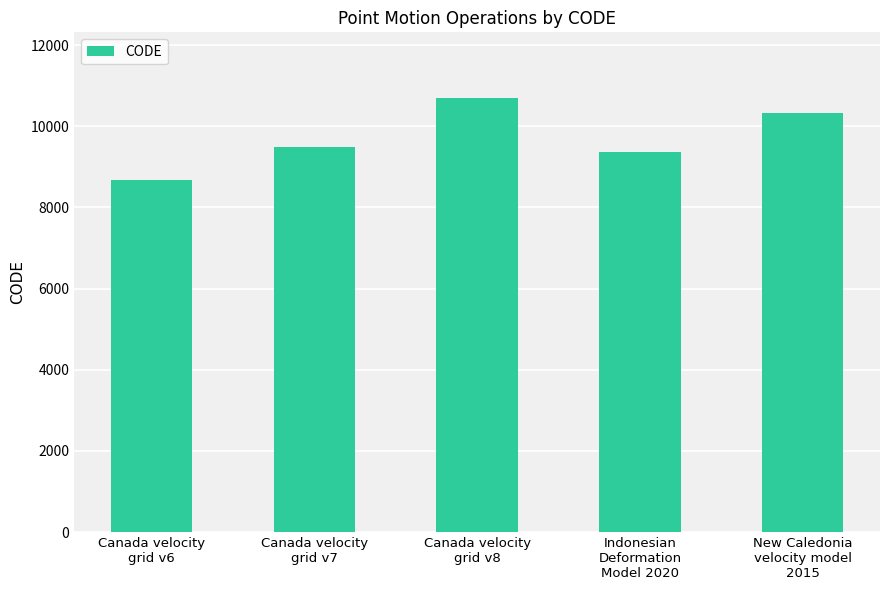

What is the label of the 4th bar from the left?

Indonesian
Deformation
Model 2020